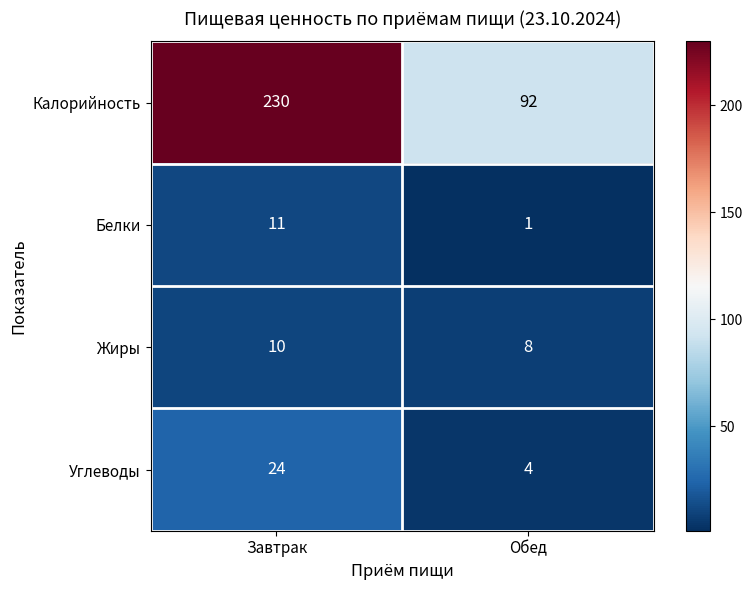

What is the average value of the Белки series?

6